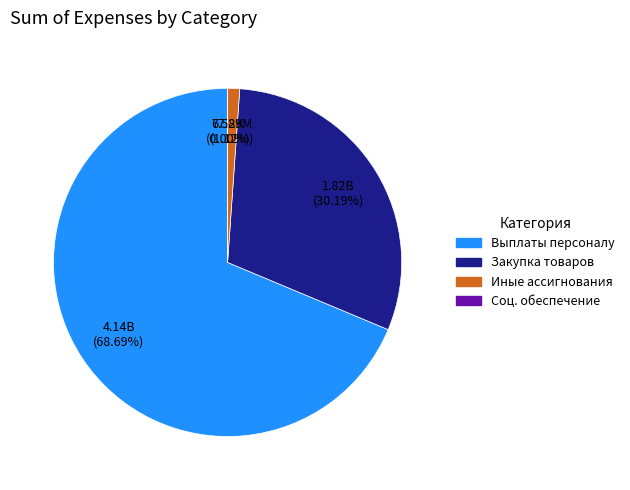

To the nearest percent, what is the difference between the largest and smallest slice percentages?

69%